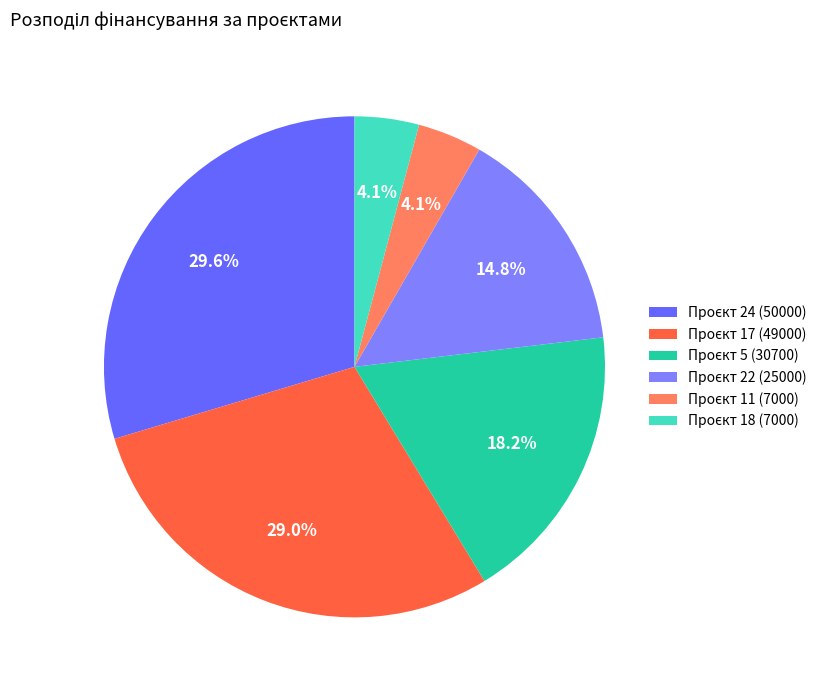

Count the number of slices in the pie.

6